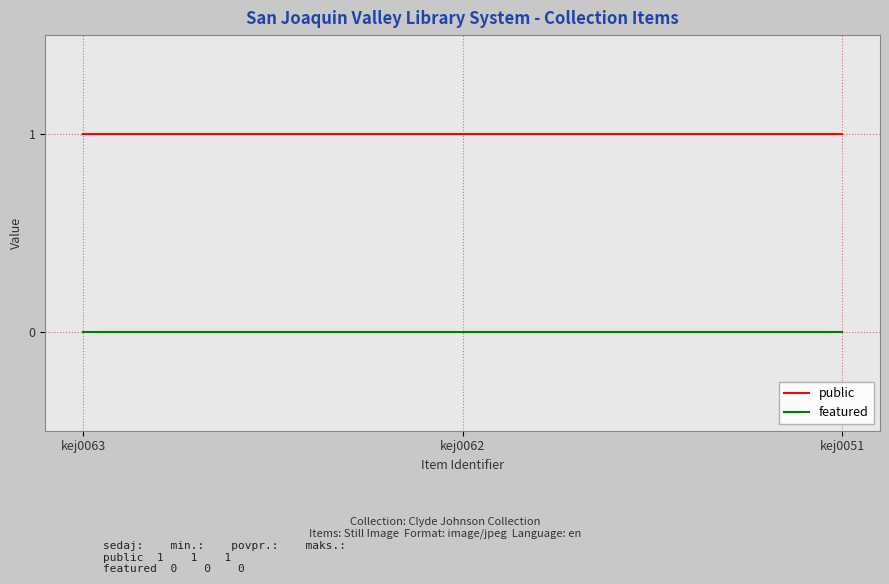

Which series has the largest total across all categories?

public